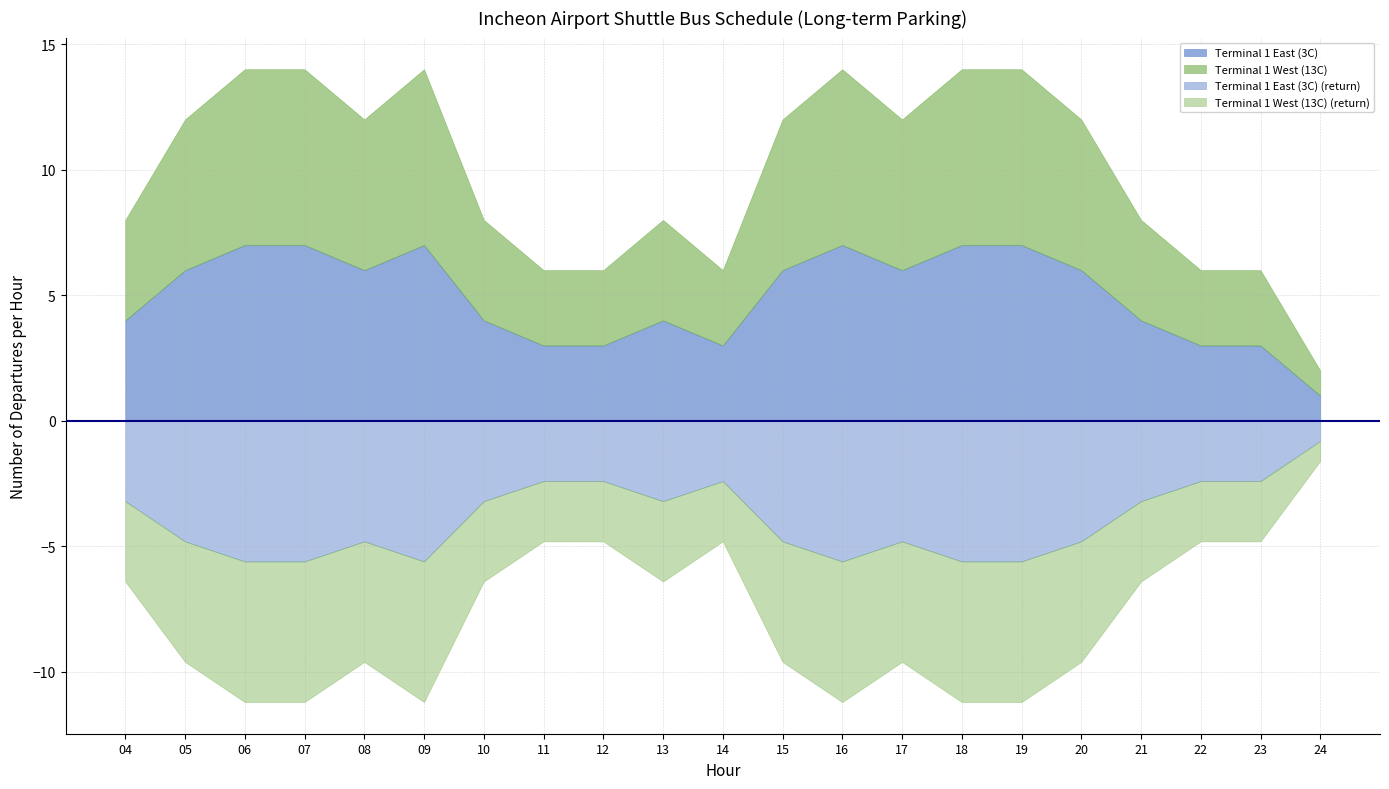

Which series has the largest total across all categories?

Terminal 1 East (3C)